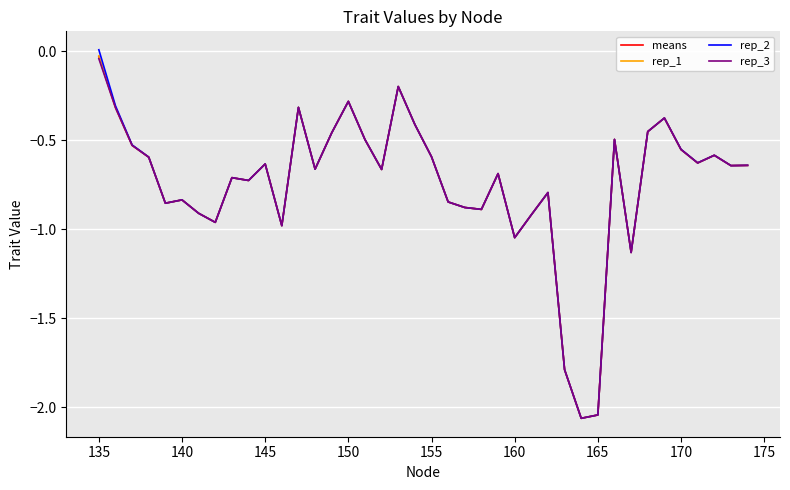

Which series has the largest range (max minus min)?

rep_2